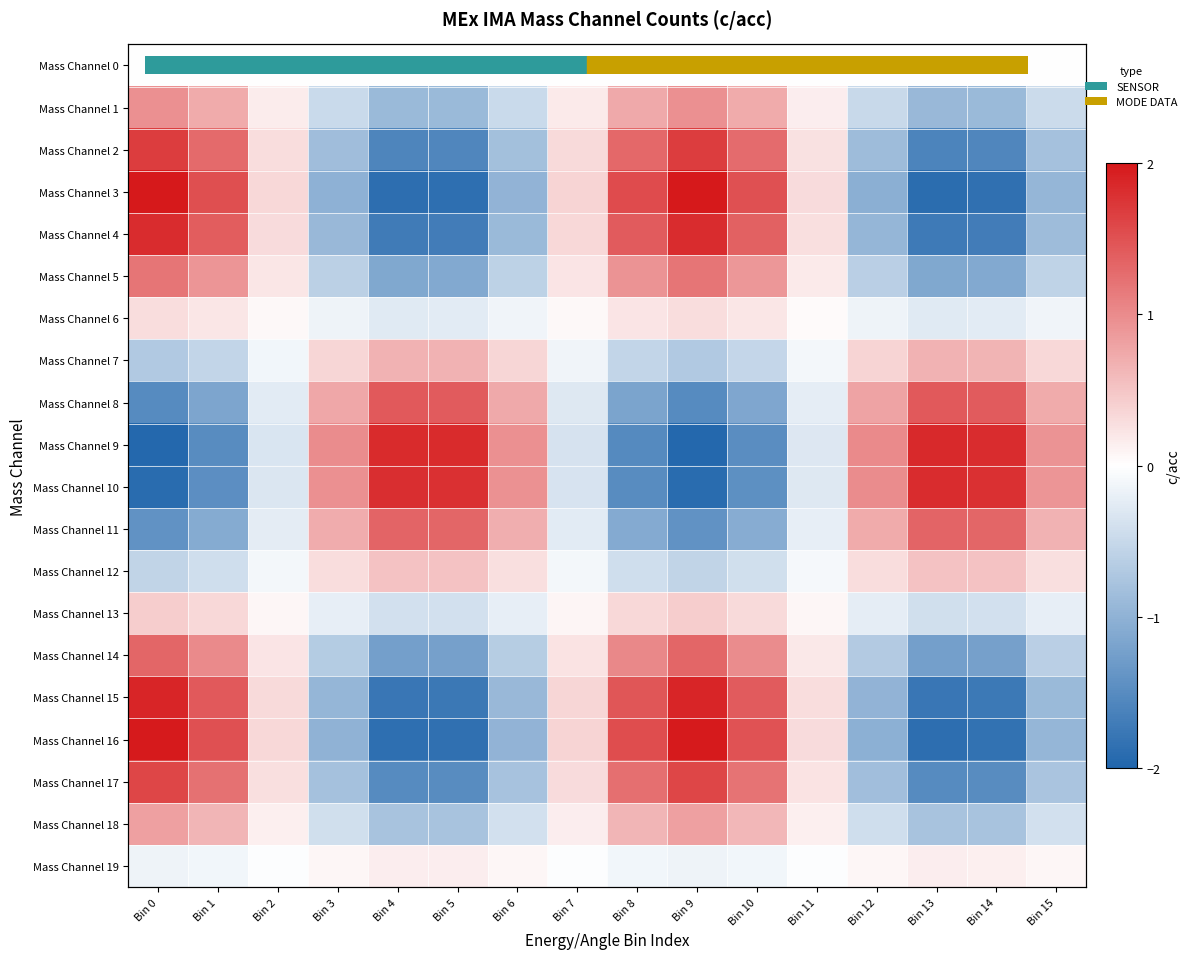

The Mass Channel 15 series shows -1.0 at Bin 12. True or false?

True